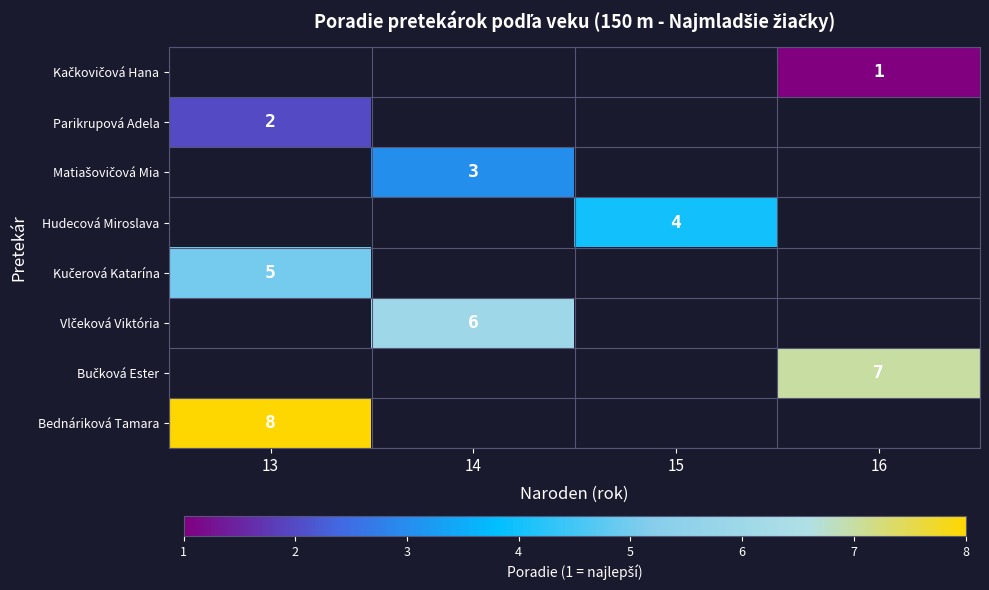

What is the greatest value displayed?

8.0